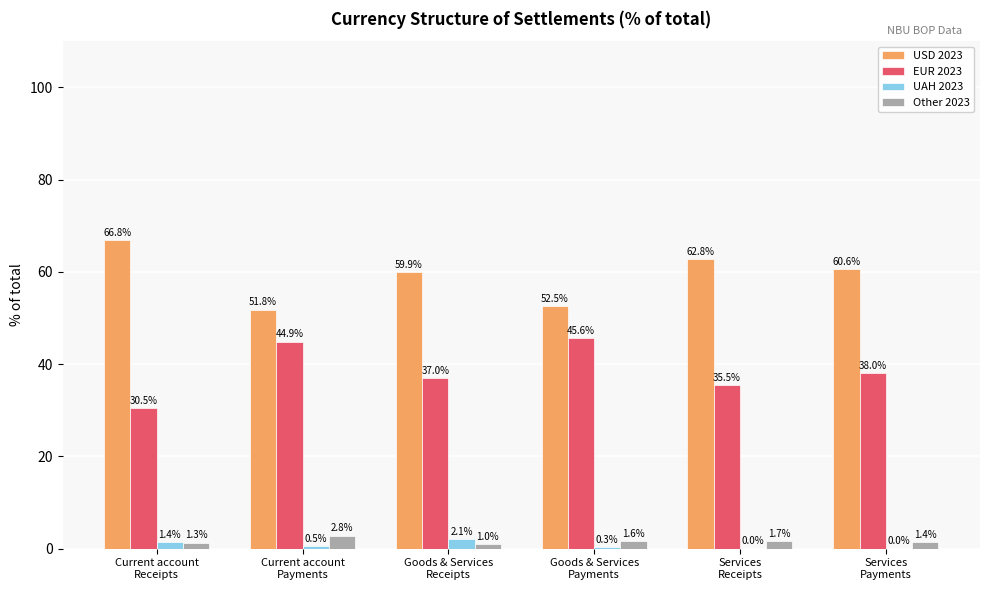

What is the greatest value displayed?

66.8